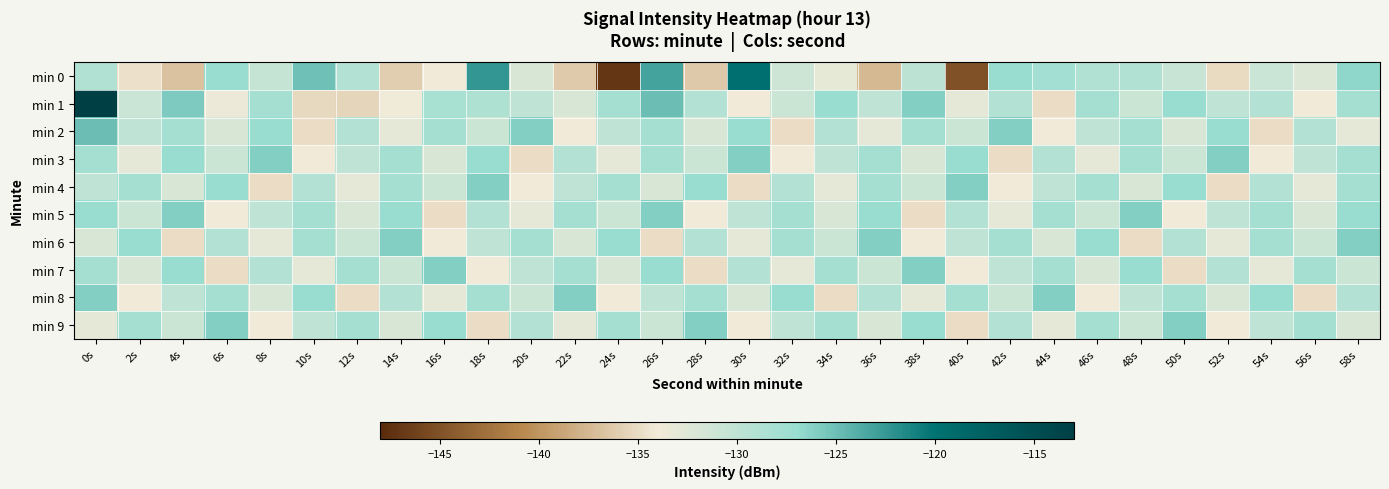

Which series has the largest total across all categories?

min 1